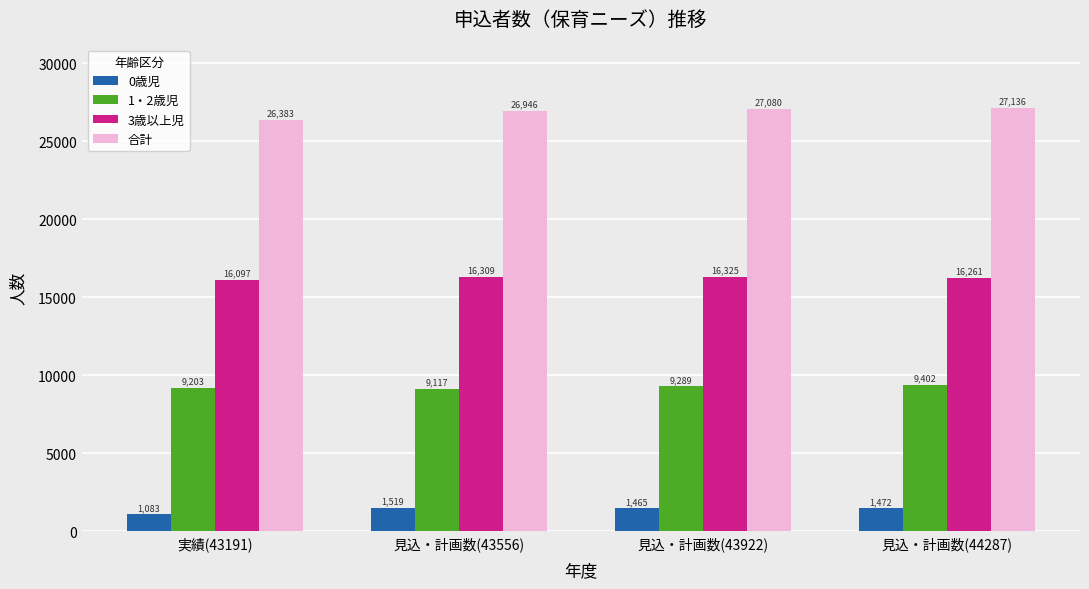

The value of 合計 at 見込・計画数(43556) is 26946.8. True or false?

True